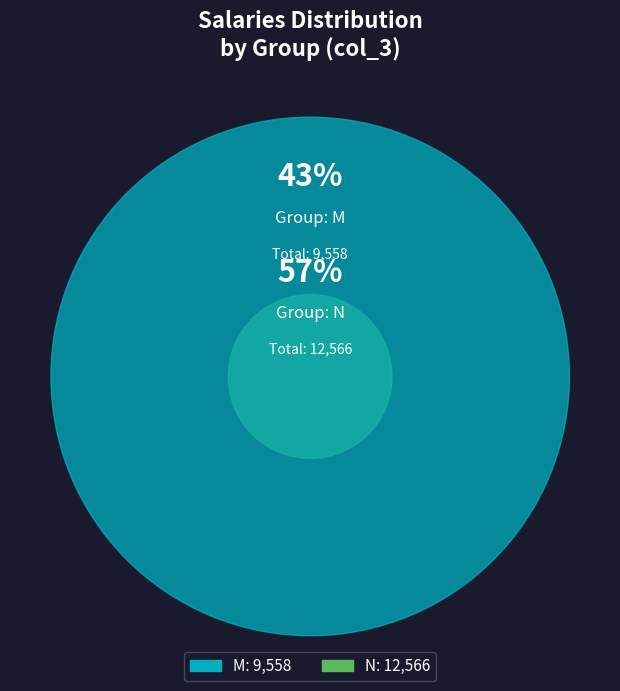

Is it true that 25 is 12% of the pie?

False